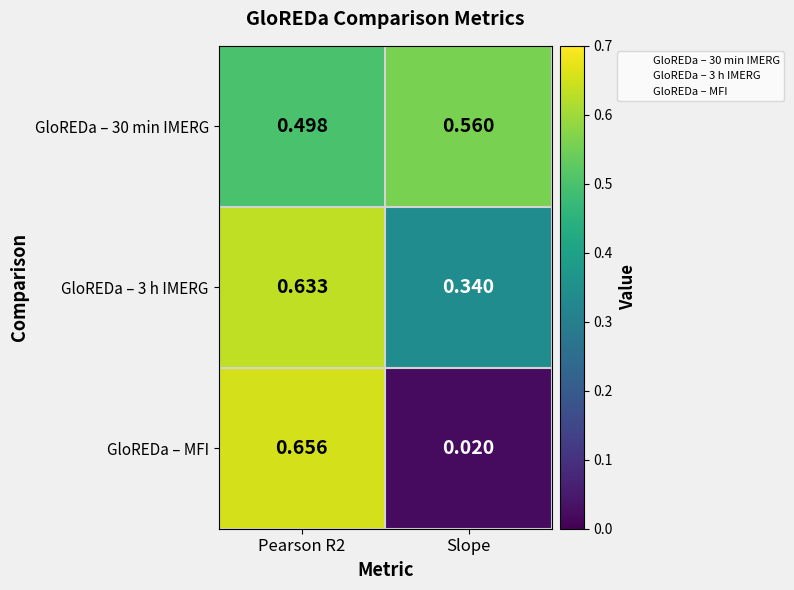

Where is GloREDa – MFI nearest to the value 0?

Slope